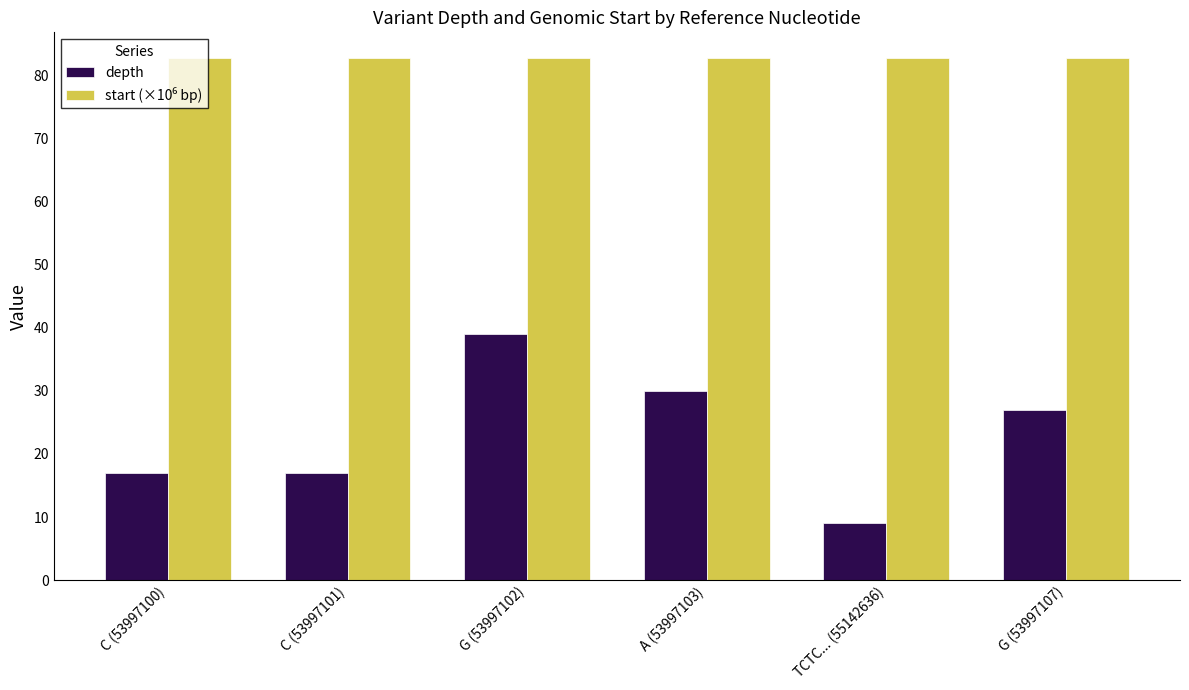

What is the difference between the maximum and minimum values in the depth series?

30.0